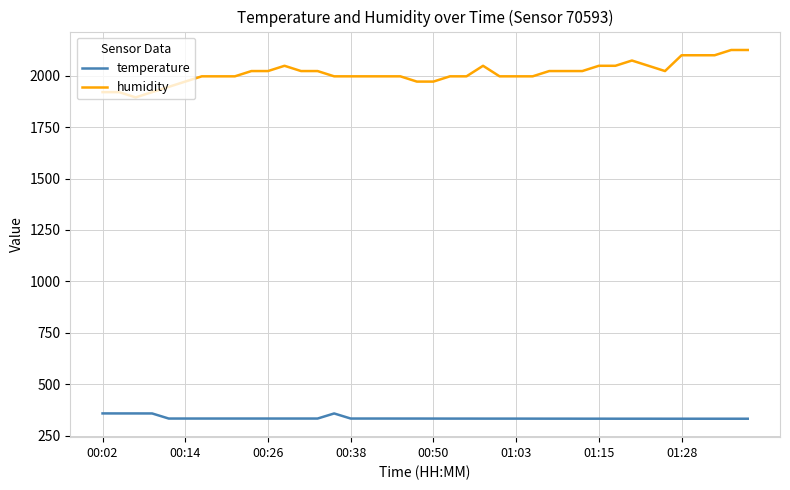

What is the difference between the maximum and minimum values in the humidity series?

230.4